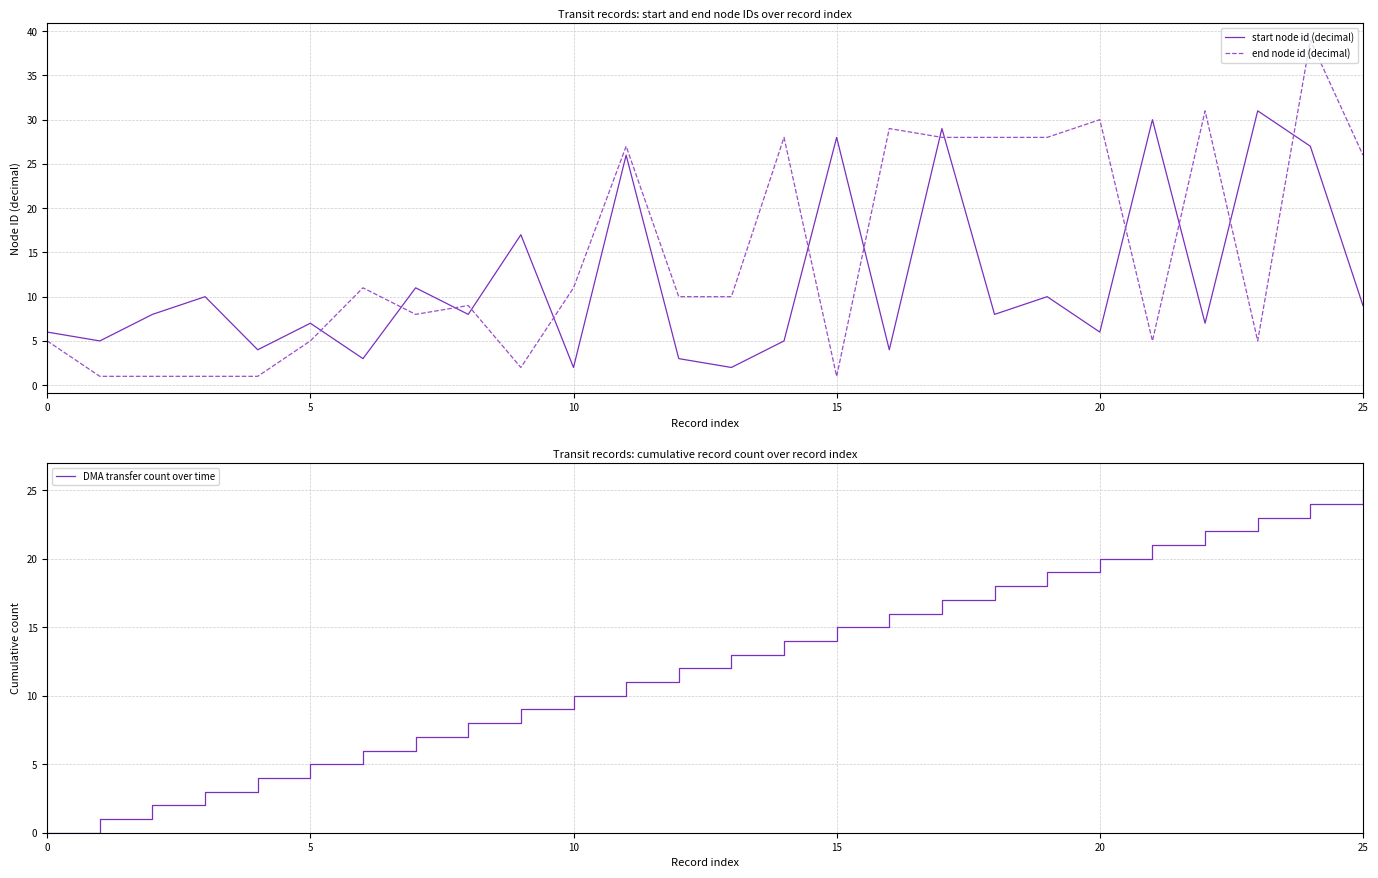

How many values in the start node id (decimal) series are below 8?

12